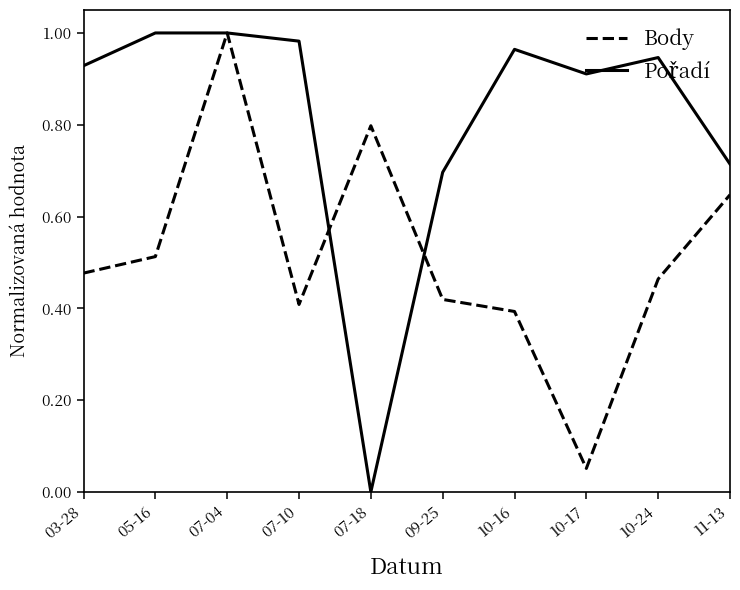

The Body series shows 0.8 at 03-28. True or false?

False